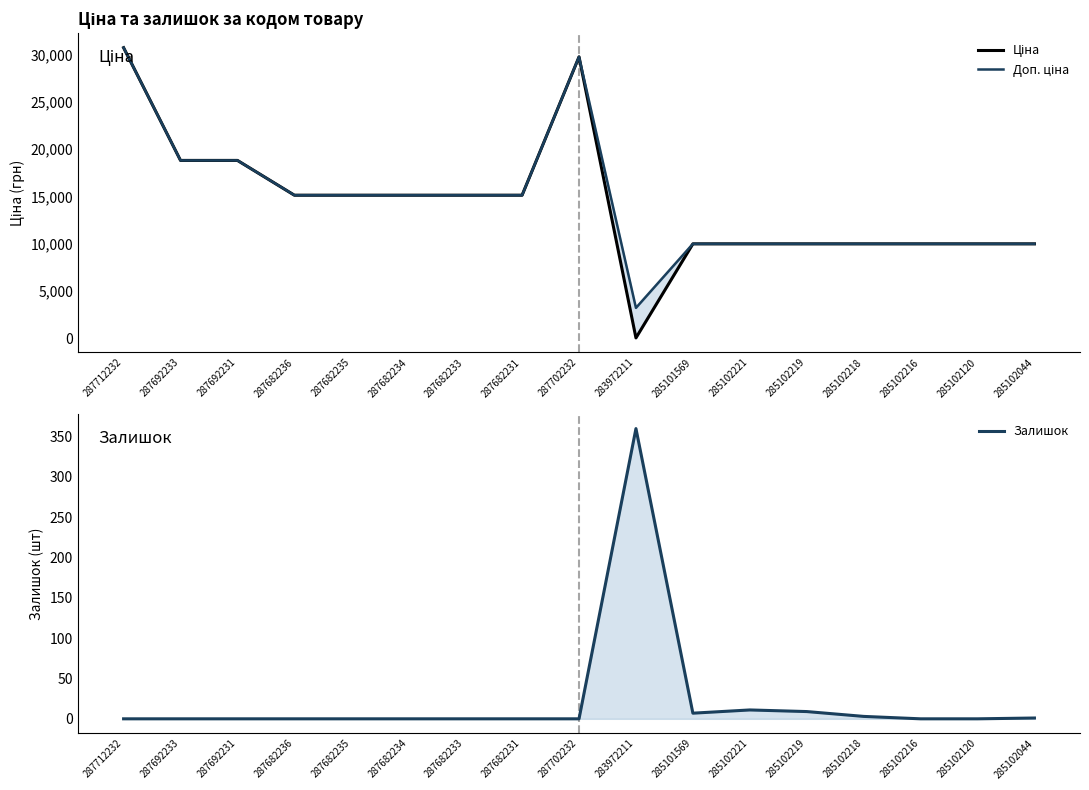

What is the difference between the Ціна values at 287682235 and 285102044?

5145.0